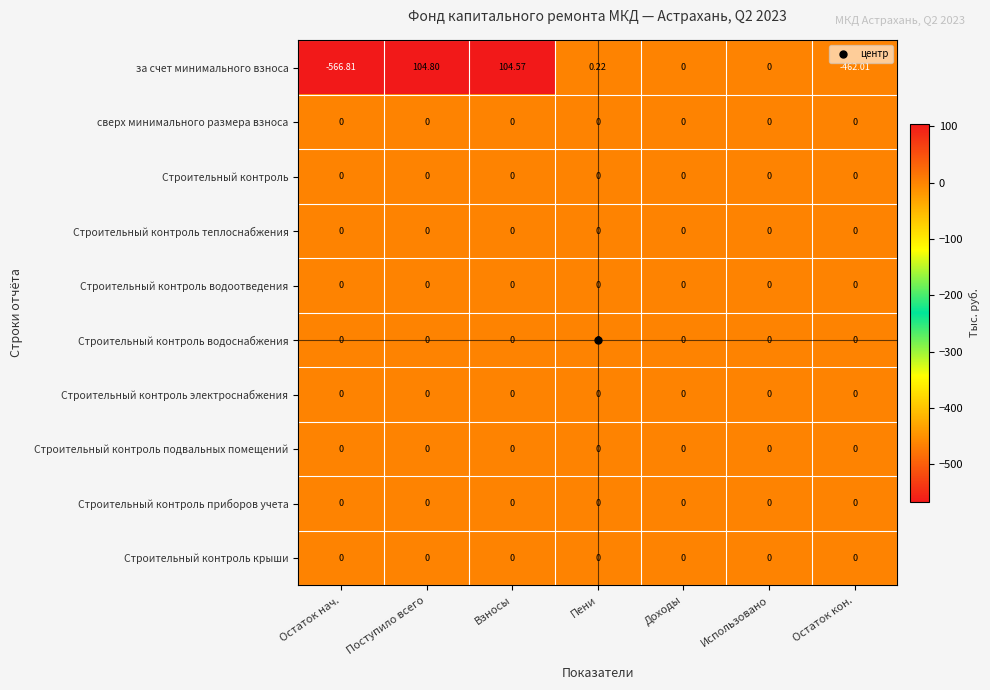

Which series has the widest spread of values?

за счет минимального взноса